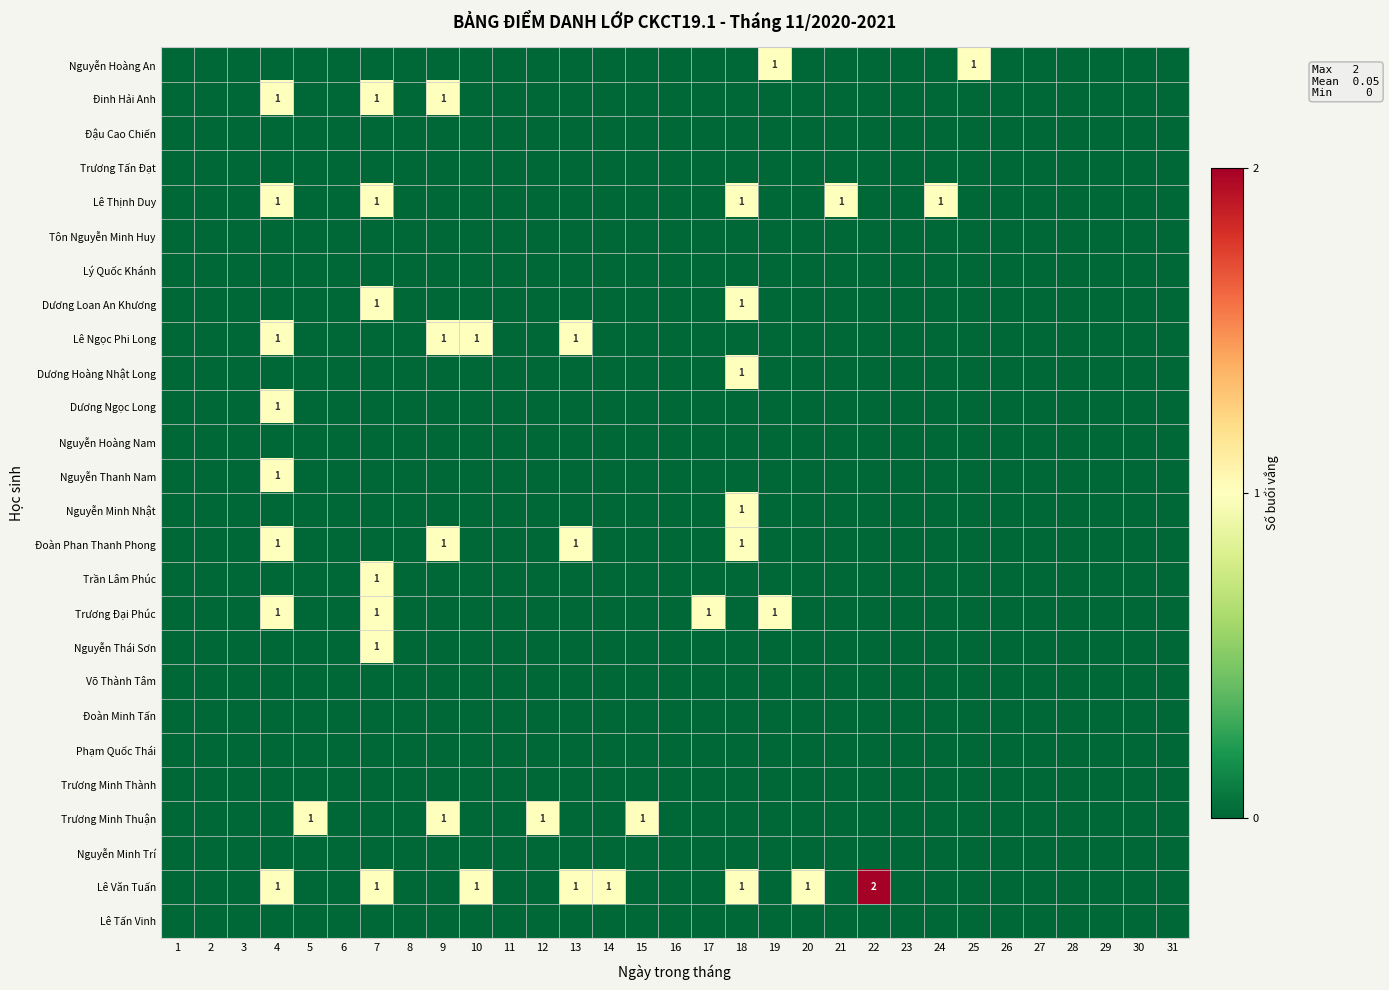

Is it true that Trương Minh Thành equals 0 at 26?

True